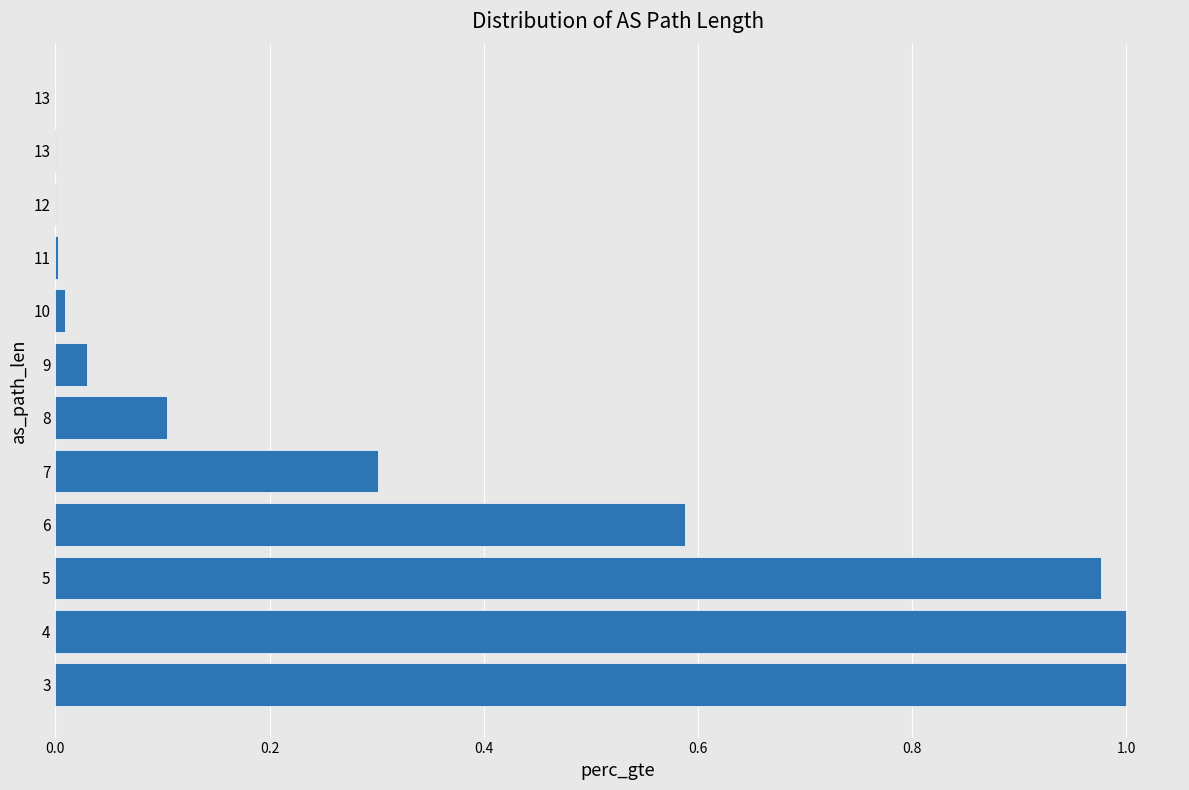

How many data points does each series have?

12